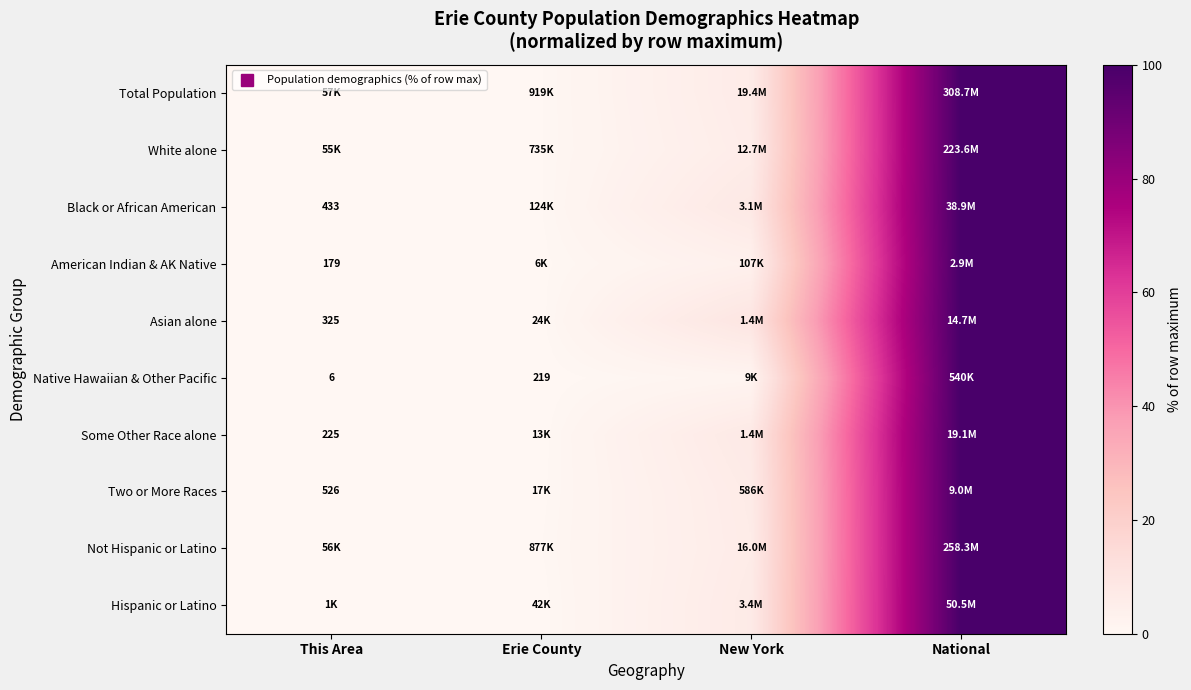

Where is American Indian & AK Native nearest to the value 50?

New York